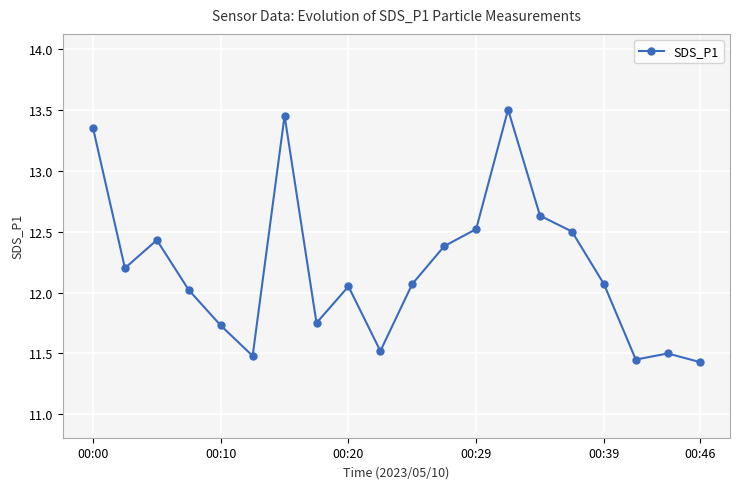

What is the greatest value displayed?

13.5